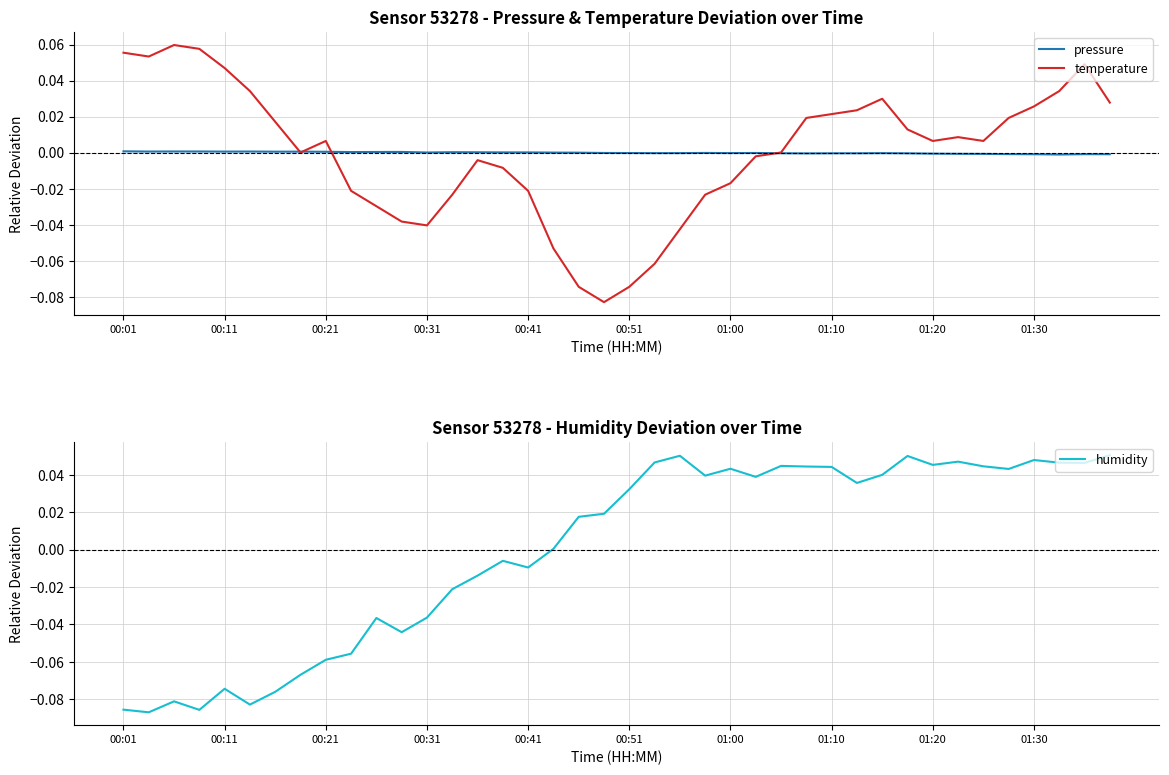

Which series has the largest total across all categories?

pressure